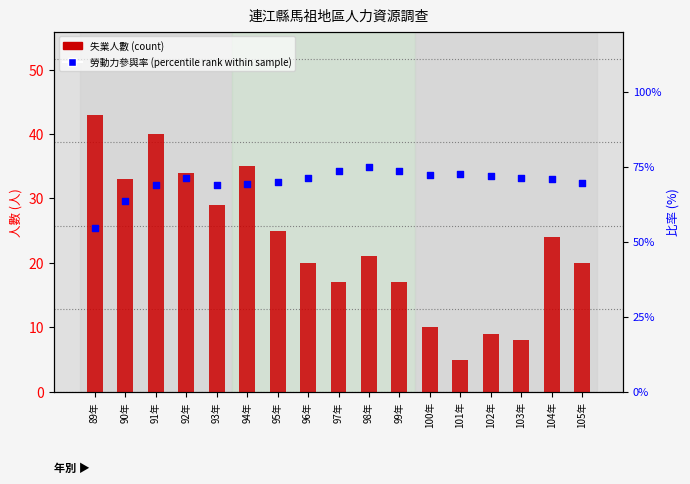

Which series has the largest total across all categories?

勞動力參與率 (percentile rank)